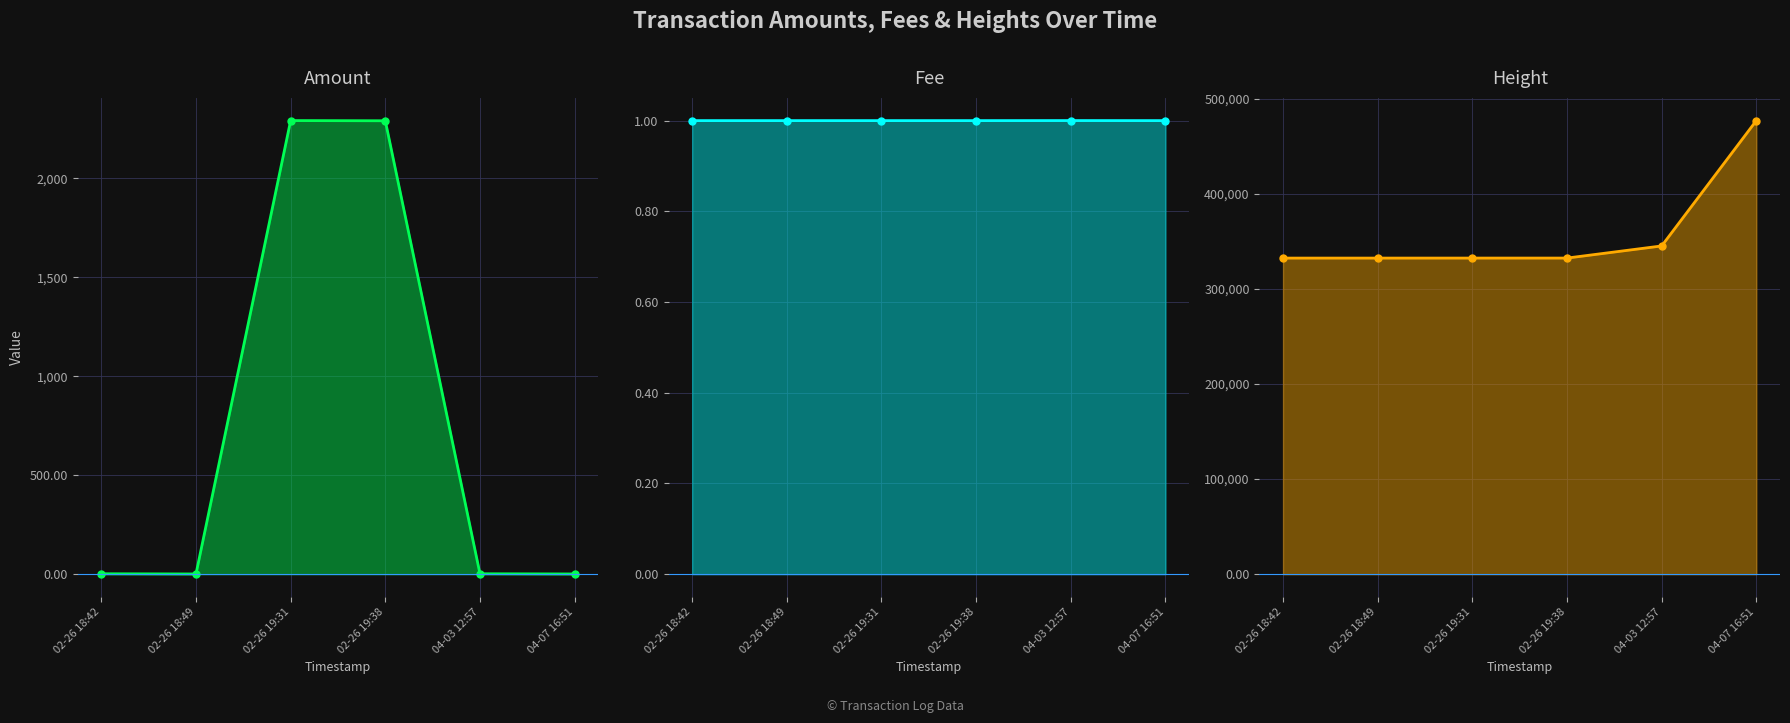

What is the sum of the Fee values at 04-03 12:57 and 02-26 19:31?

2.0